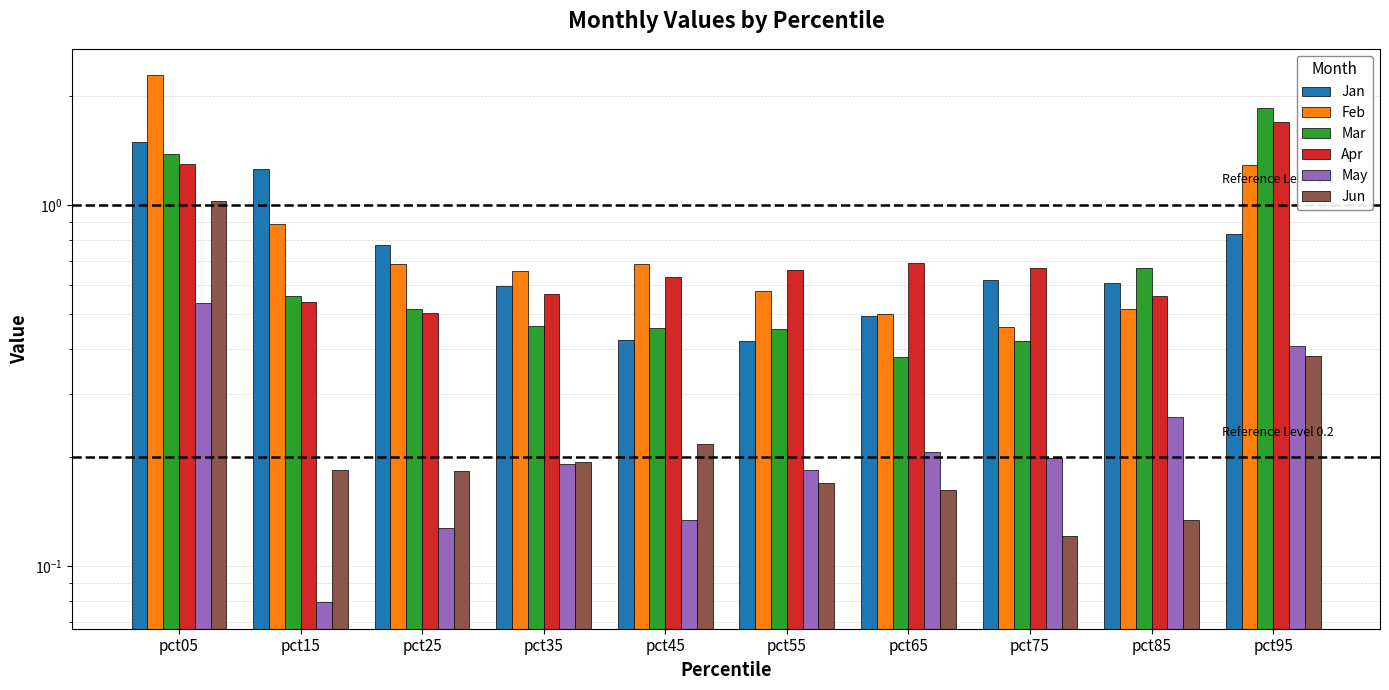

Which label corresponds to the smallest value in the chart?

pct15